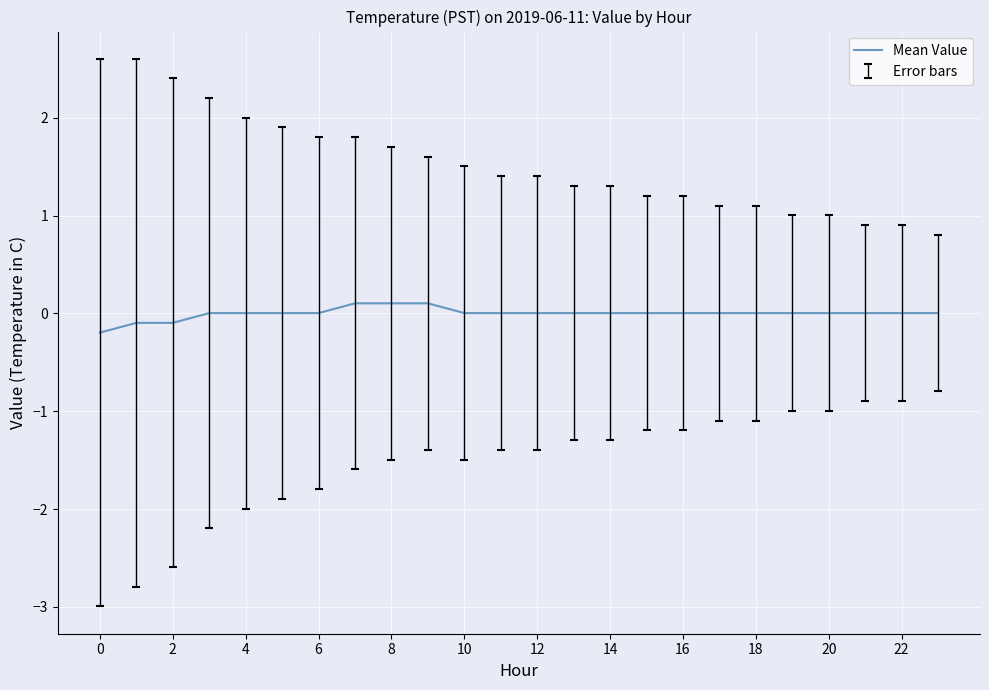

What is the minimum value shown in the chart?

-0.2